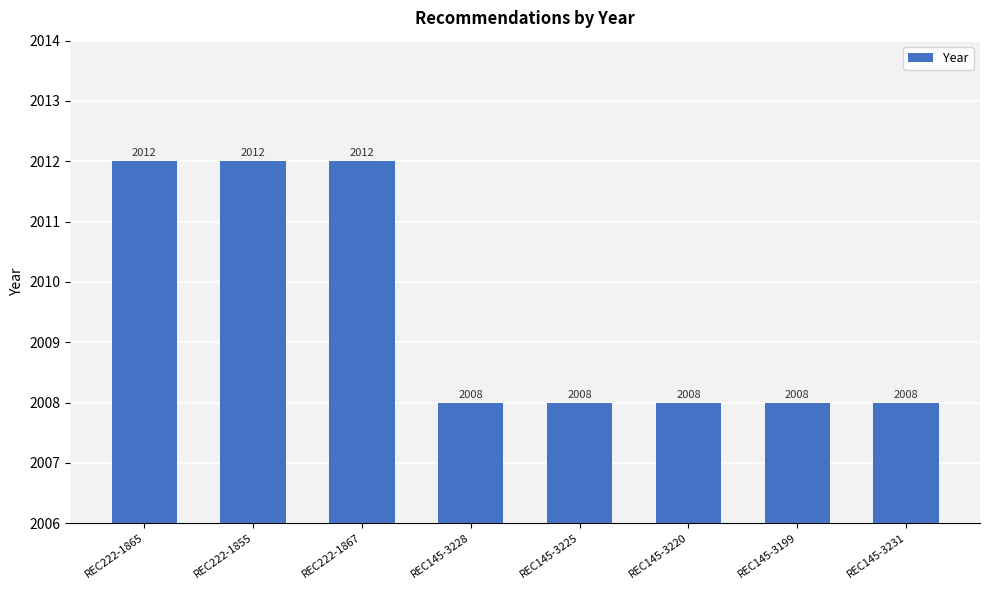

What is the value of the 2nd bar from the left?

2012